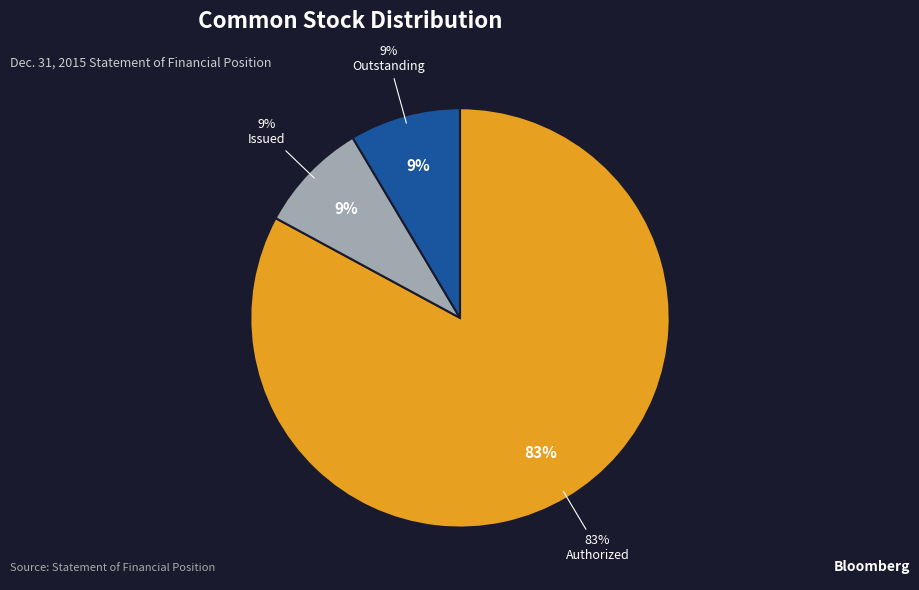

How many segments does this pie chart have?

3